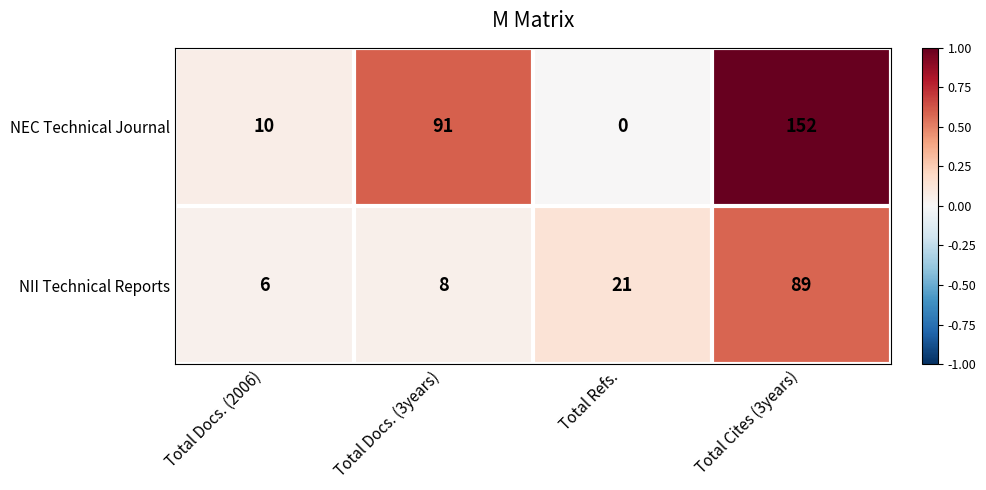

What is the spread (max minus min) of values at Total Refs.?

21